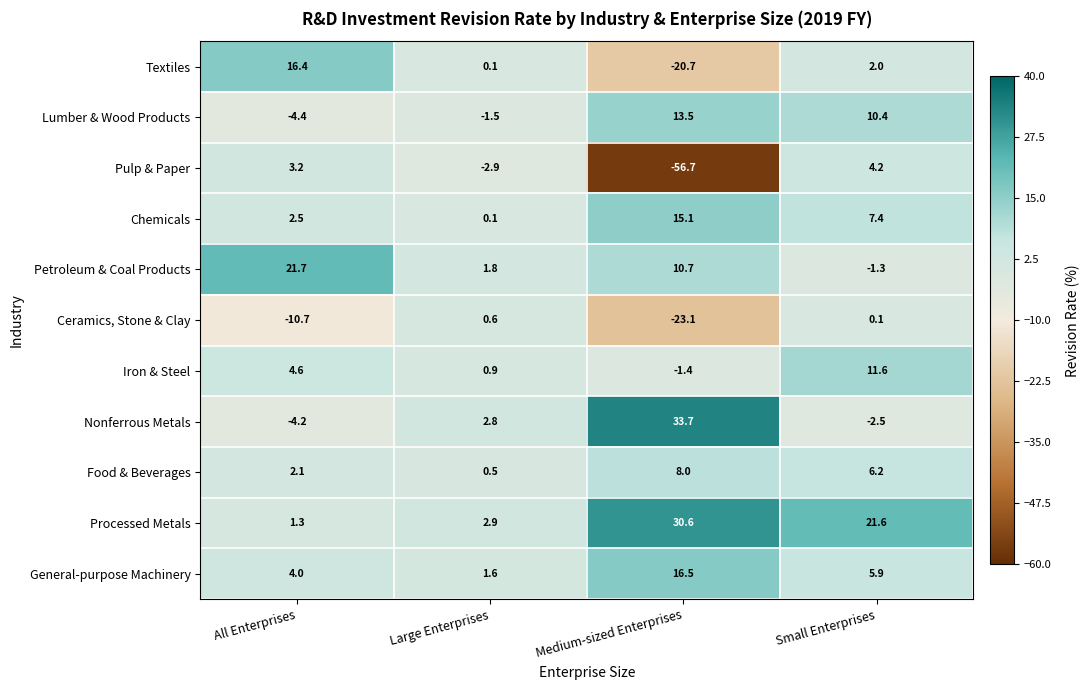

The General-purpose Machinery series shows 4.0 at All Enterprises. True or false?

True